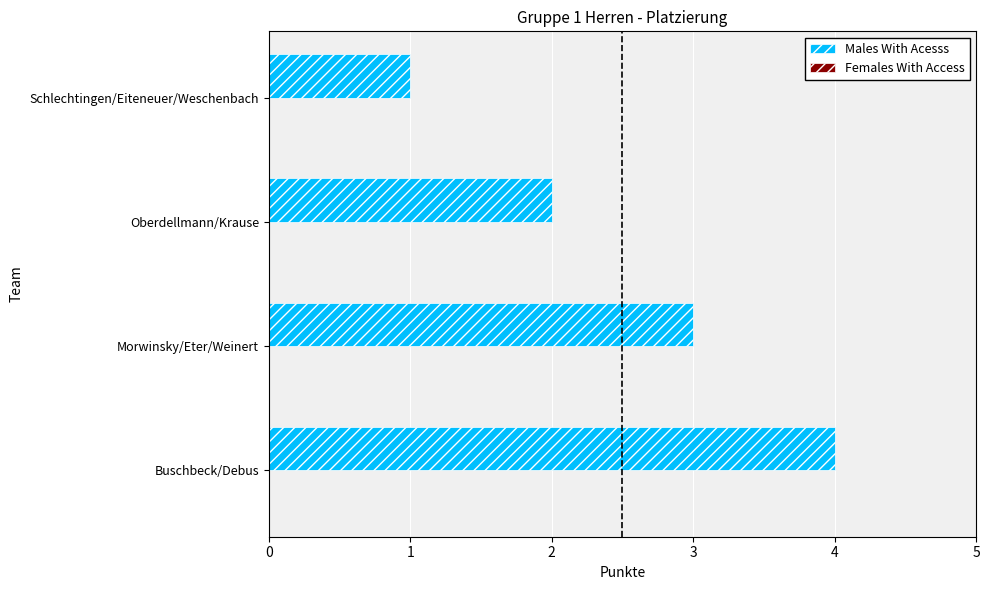

Approximately how many times larger is the value at Oberdellmann/Krause compared to Schlechtingen/Eiteneuer/Weschenbach?

2.0